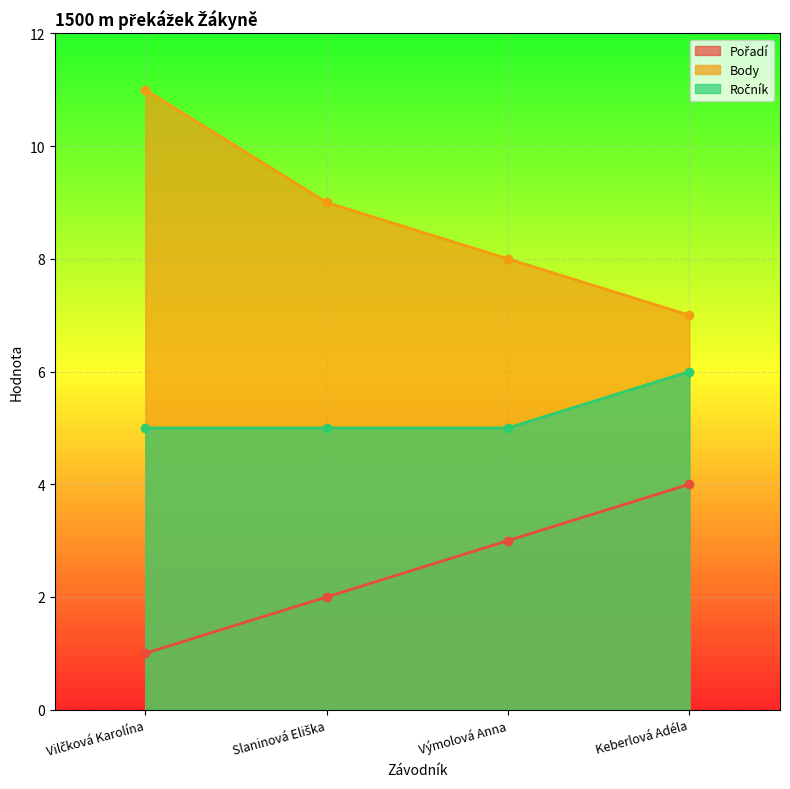

What is the value of the Ročník point at the 2nd from the left?

5